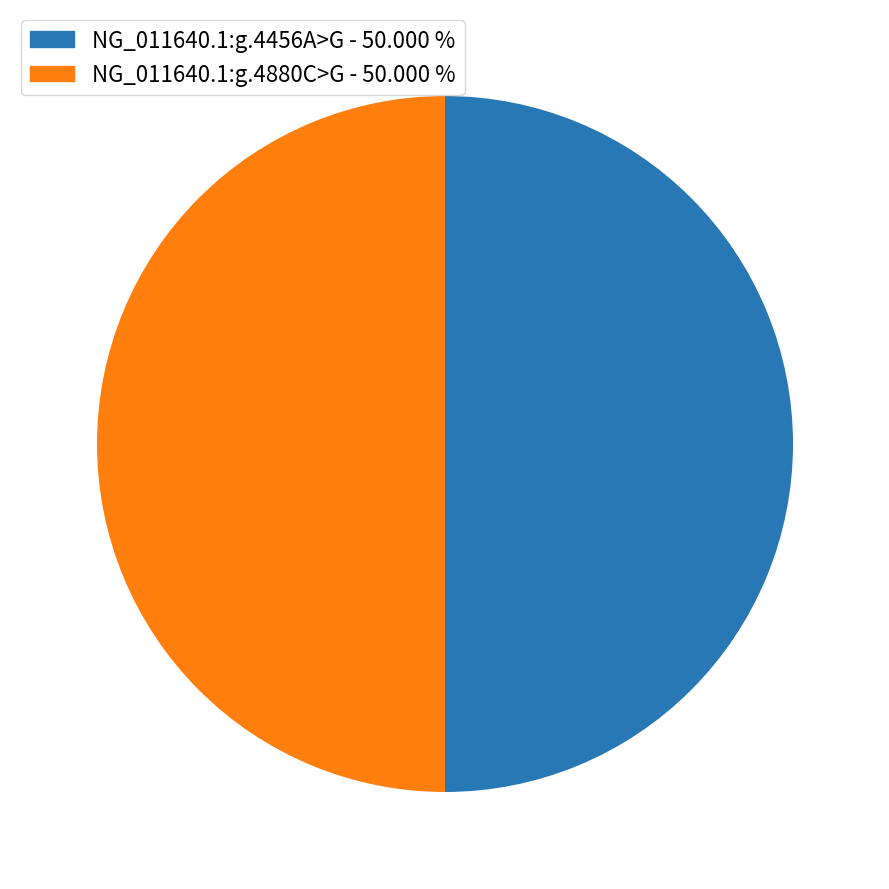

Is the sum of NG_011640.1:g.4880C>G and NG_011640.1:g.4456A>G greater than half?

Yes